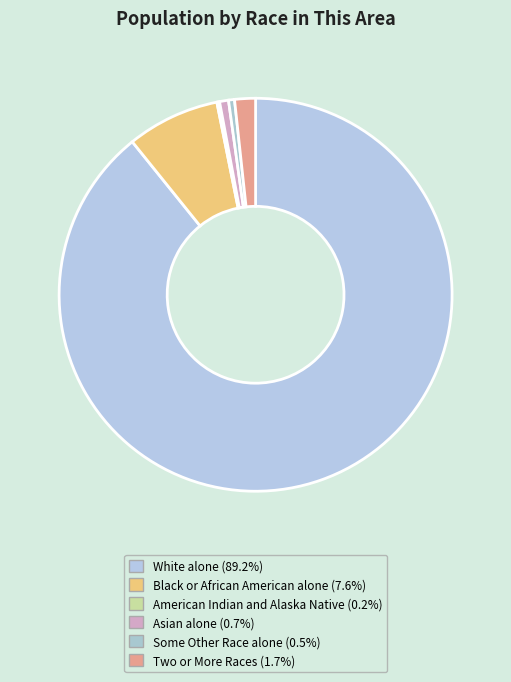

Is it true that Two or More Races is 2% of the pie?

True